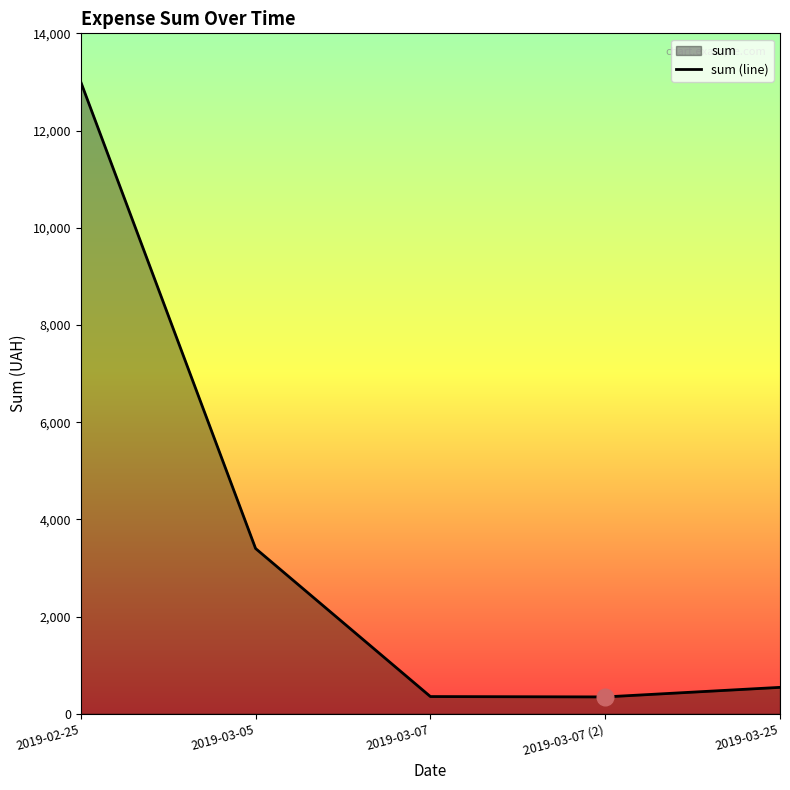

What is the minimum value shown in the chart?

346.2